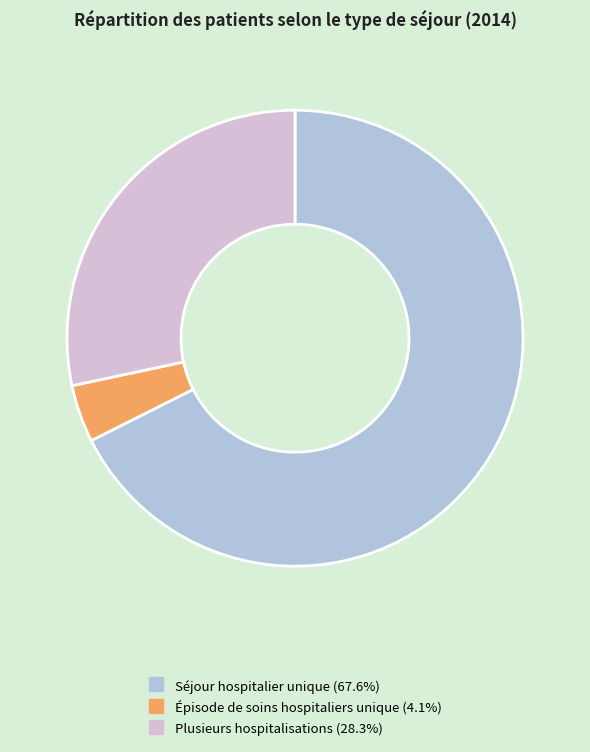

Is there a majority slice in this chart?

Yes